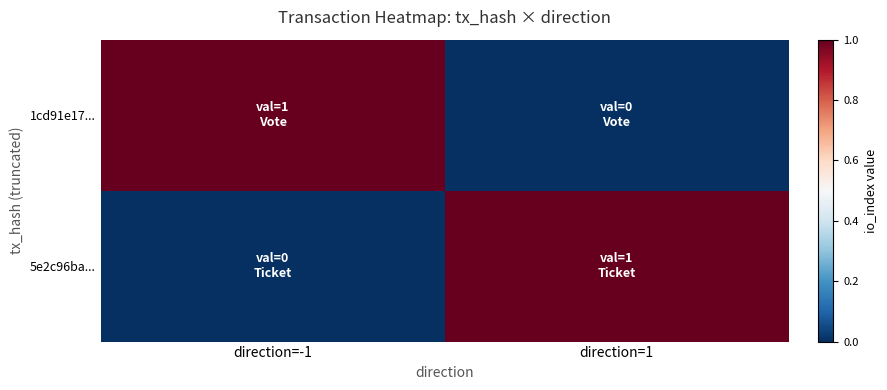

Which has a higher value, direction=1 or direction=-1?

direction=-1